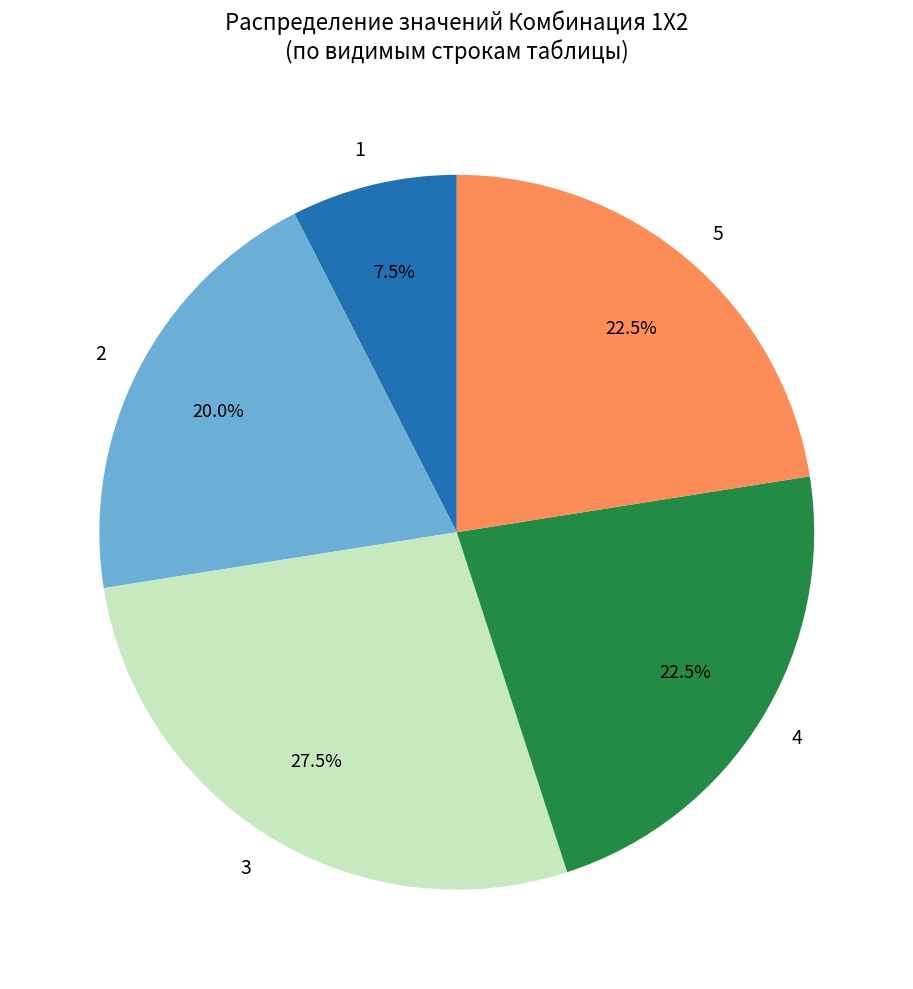

What is the largest slice in the pie chart?

3